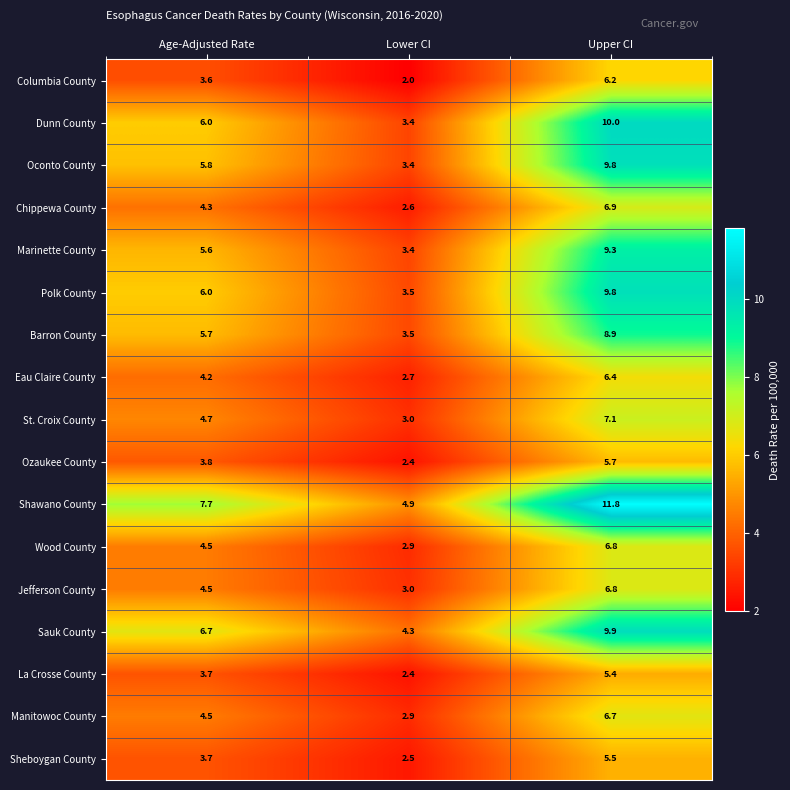

Which series has the largest total across all categories?

Shawano County